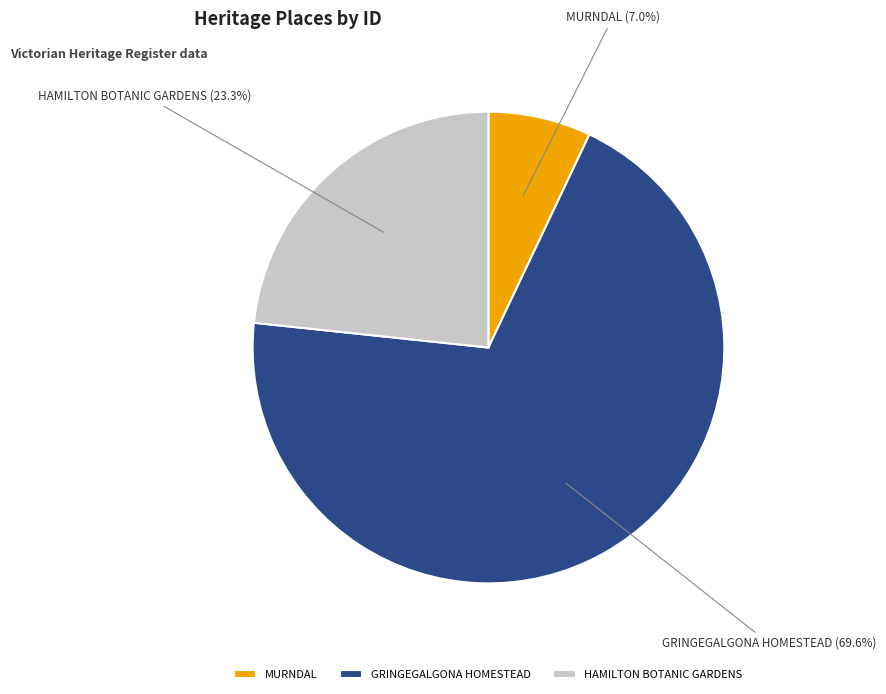

What is the majority slice?

GRINGEGALGONA HOMESTEAD